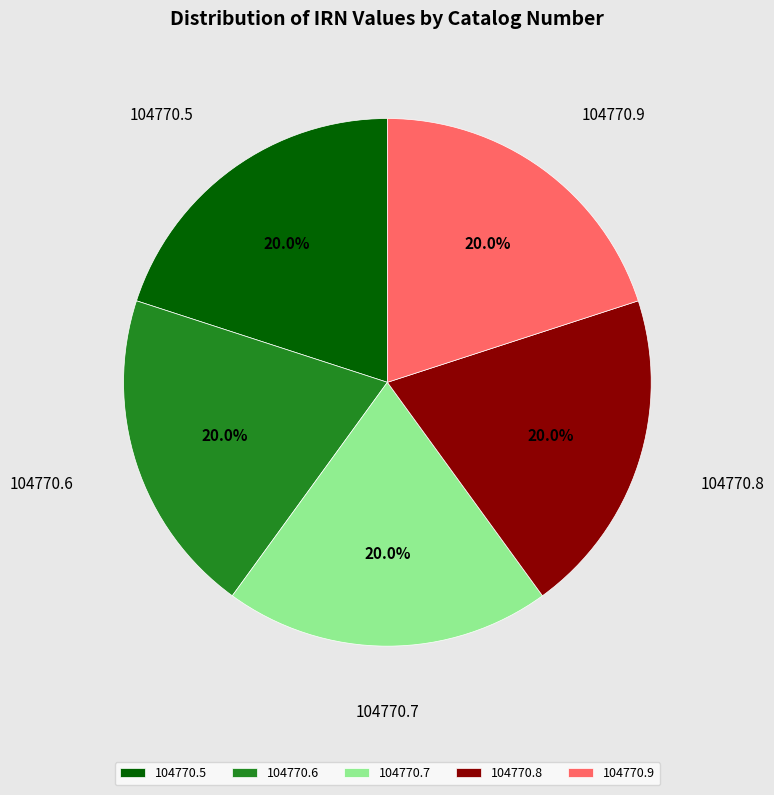

What portion of the pie excludes 104770.6?

80.0%